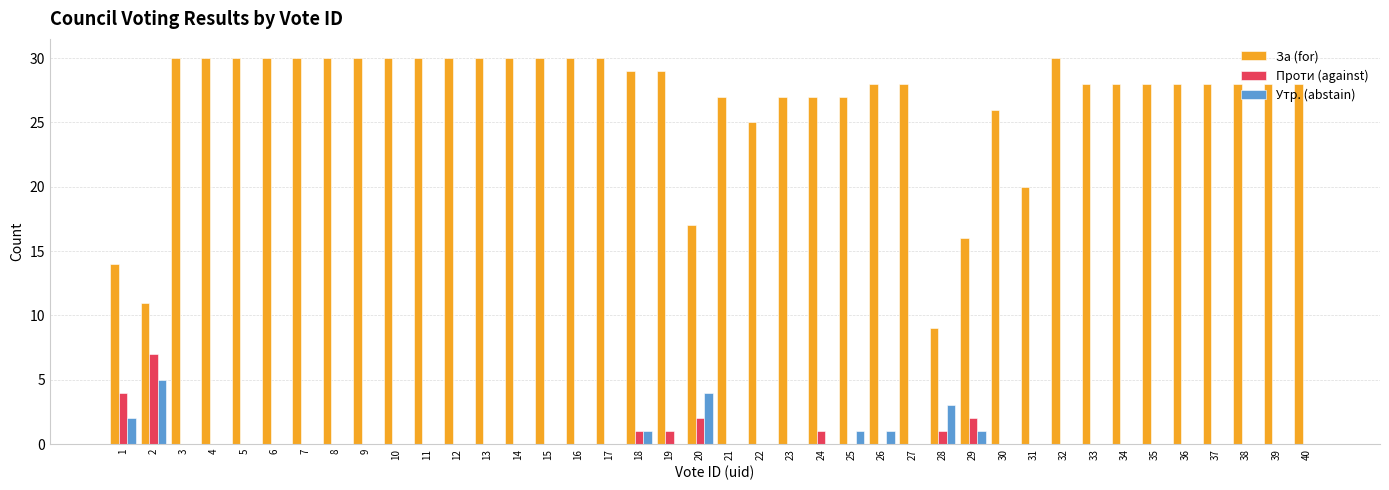

Which series has the largest total across all categories?

За (for)